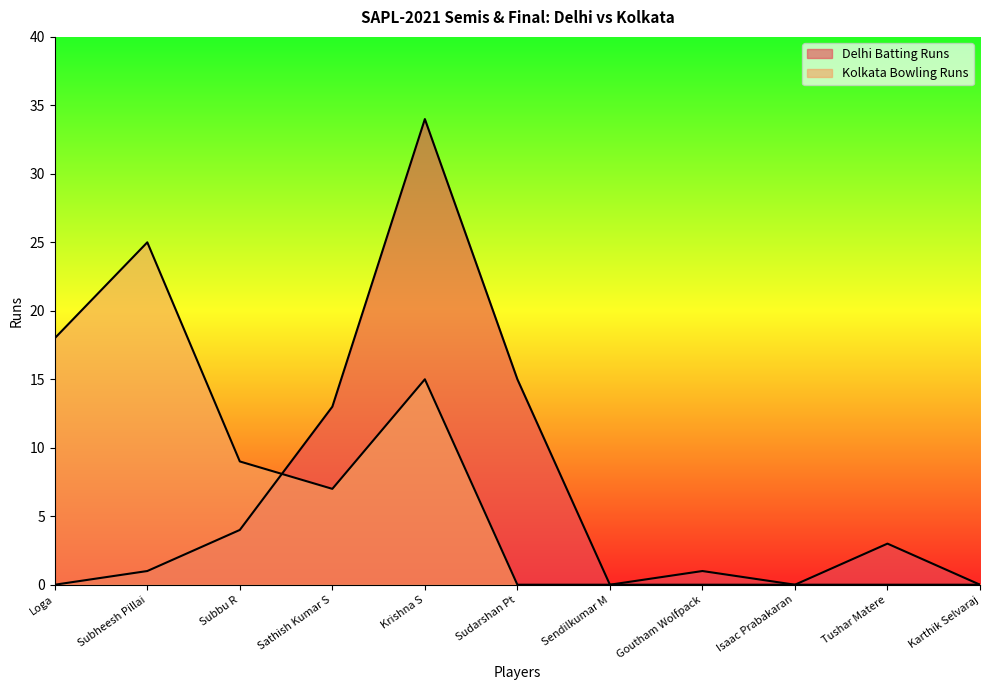

Between Goutham Wolfpack and Tushar Matere, which series saw the biggest shift?

Delhi Batting Runs